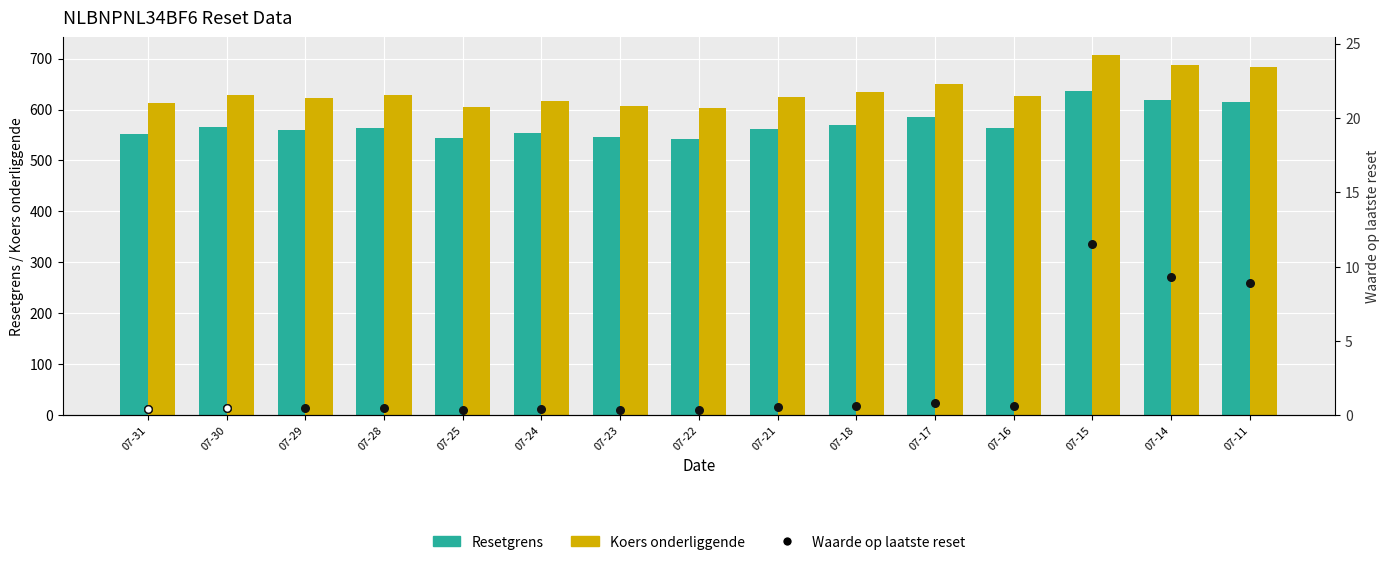

Which series has the largest Y range (max minus min)?

Koers onderliggende